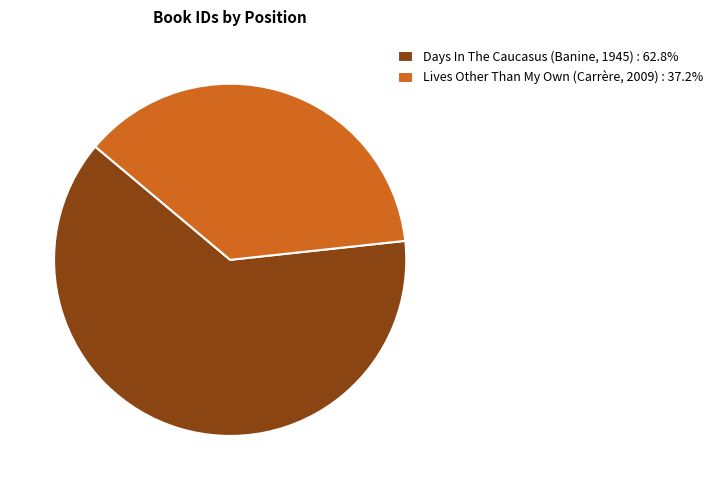

True or false: Lives Other Than My Own (Carrère, 2009) accounts for 37% of the total.

True